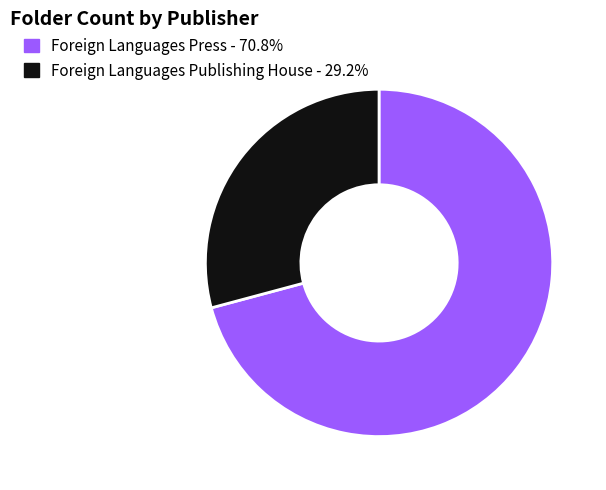

Rank the categories by value from lowest to highest.

Foreign Languages Publishing House, Foreign Languages Press